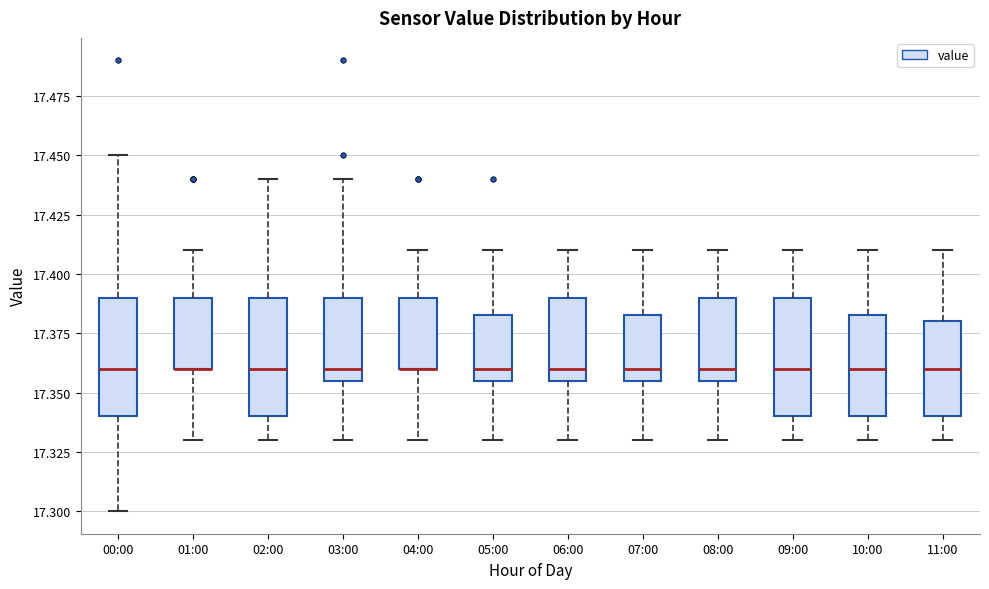

Reading left to right, transcribe this box plot: for each box, give where its median line is, the range the box spans, and where its two whiskers end, as read against the y-axis. The values are not printed on the chart, so give them approximately, as read against the axis.

00:00: median 17.360, box 17.340 to 17.390, whiskers 17.300 to 17.450
01:00: median 17.360 (drawn on the box's lower edge), box 17.360 to 17.390, whiskers 17.330 to 17.410
02:00: median 17.360, box 17.340 to 17.390, whiskers 17.330 to 17.440
03:00: median 17.360, box 17.355 to 17.390, whiskers 17.330 to 17.440
04:00: median 17.360 (drawn on the box's lower edge), box 17.360 to 17.390, whiskers 17.330 to 17.410
05:00: median 17.360, box 17.355 to 17.385, whiskers 17.330 to 17.410
06:00: median 17.360, box 17.355 to 17.390, whiskers 17.330 to 17.410
07:00: median 17.360, box 17.355 to 17.385, whiskers 17.330 to 17.410
08:00: median 17.360, box 17.355 to 17.390, whiskers 17.330 to 17.410
09:00: median 17.360, box 17.340 to 17.390, whiskers 17.330 to 17.410
10:00: median 17.360, box 17.340 to 17.385, whiskers 17.330 to 17.410
11:00: median 17.360, box 17.340 to 17.380, whiskers 17.330 to 17.410